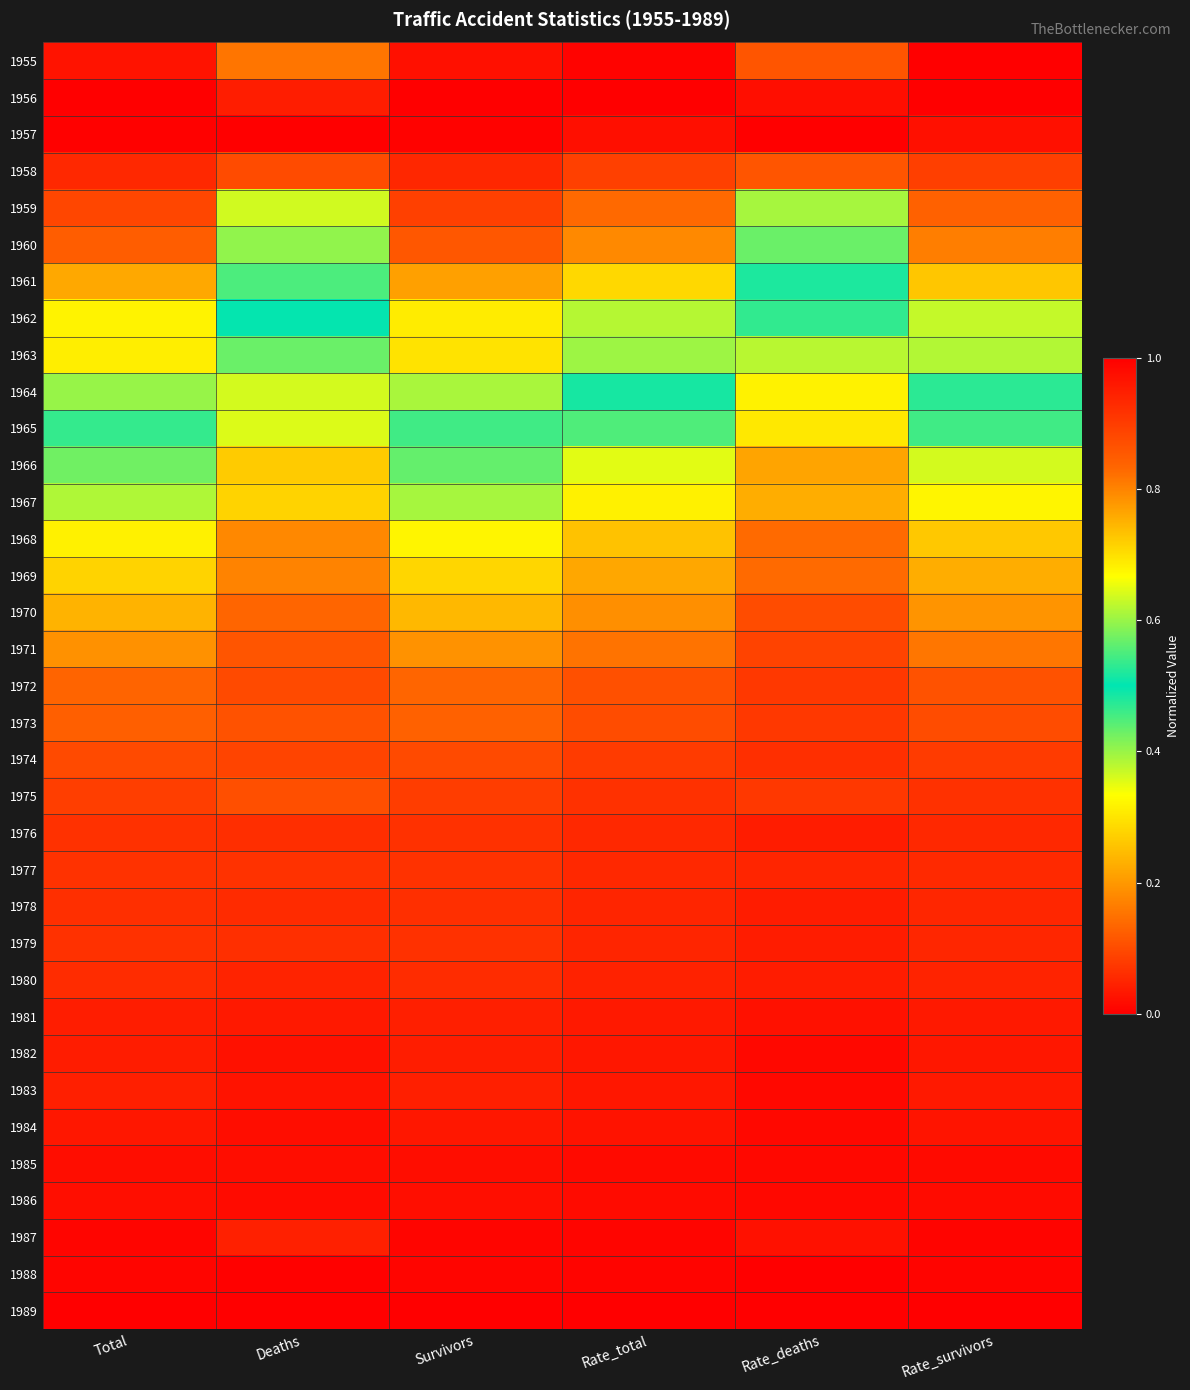

Between Total and Rate_survivors, which is larger?

Rate_survivors